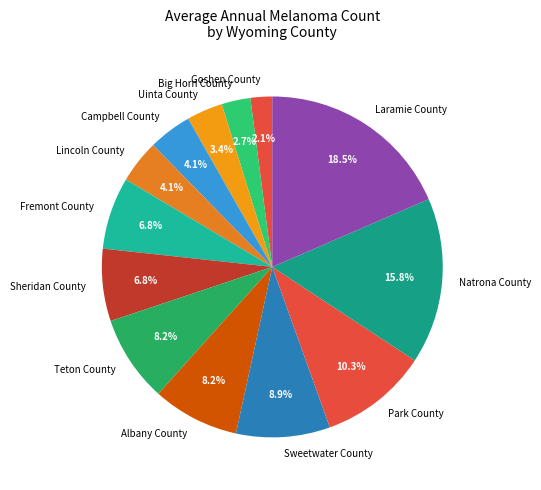

True or false: Campbell County accounts for 4% of the total.

True